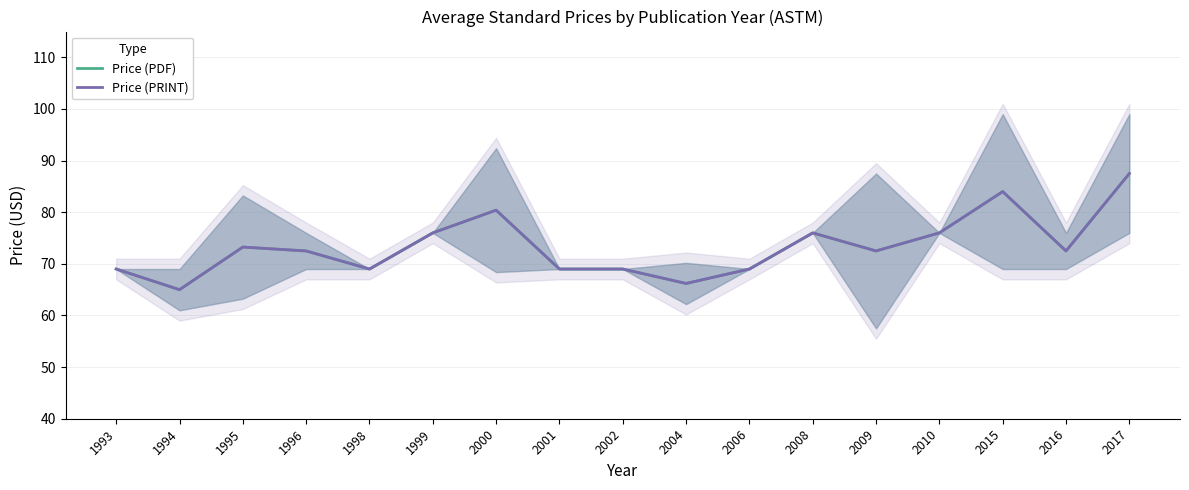

What is the sum of the Price (PRINT) values at 2008 and 2016?

148.5